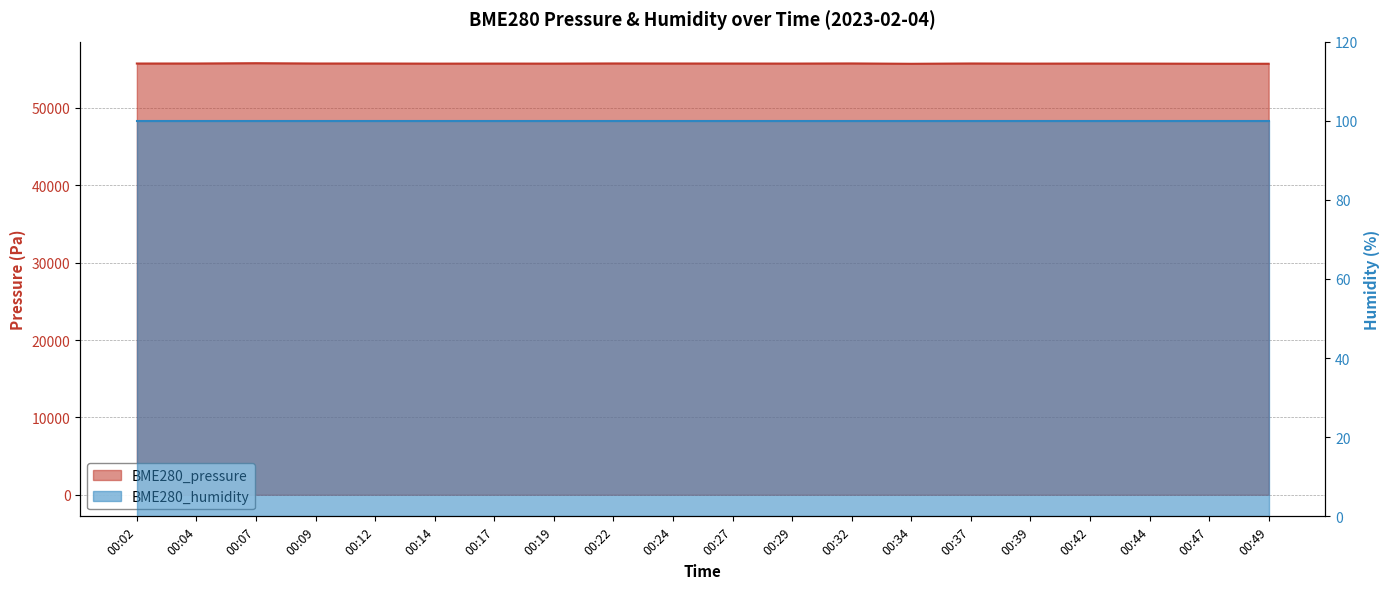

How many points are higher than both their immediate neighbors (excluding endpoints)?

6